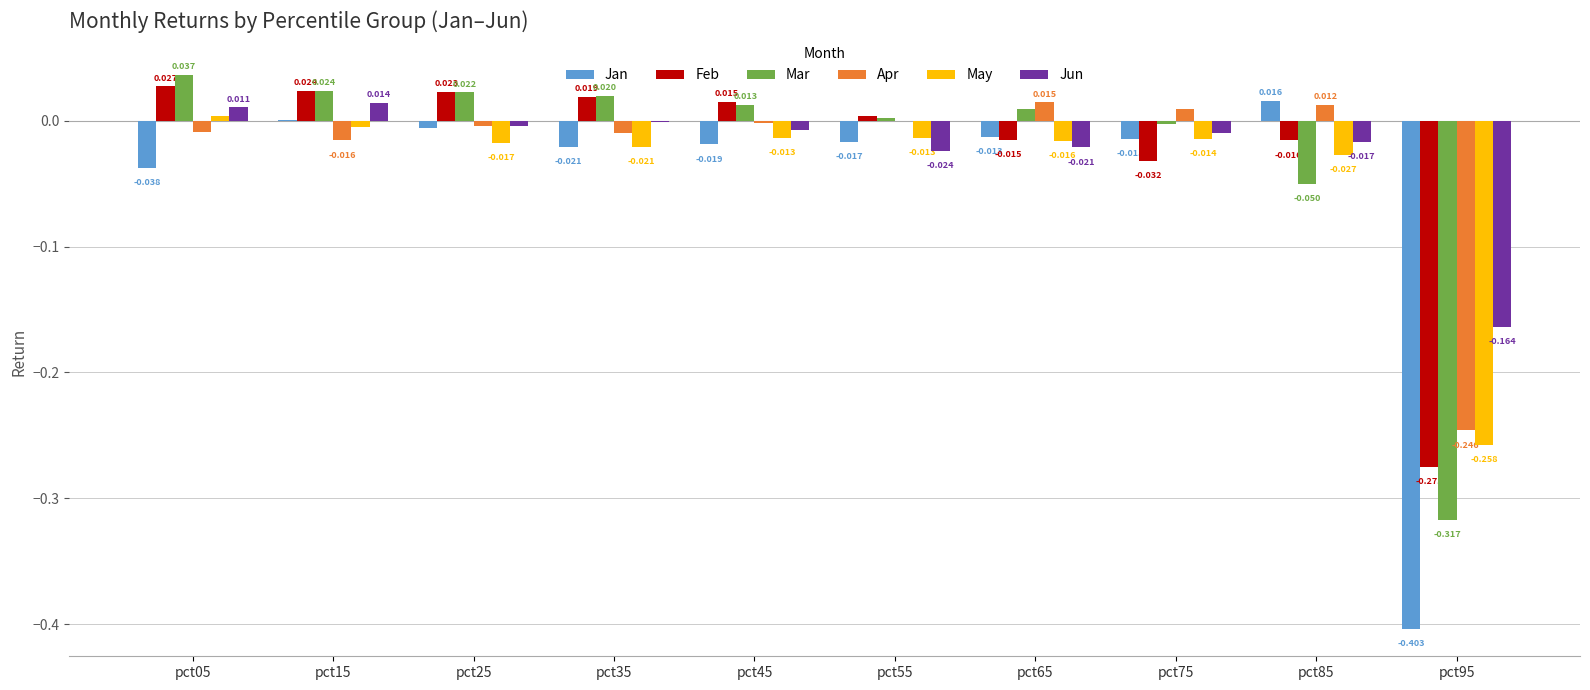

Which series has the largest total across all categories?

Jun